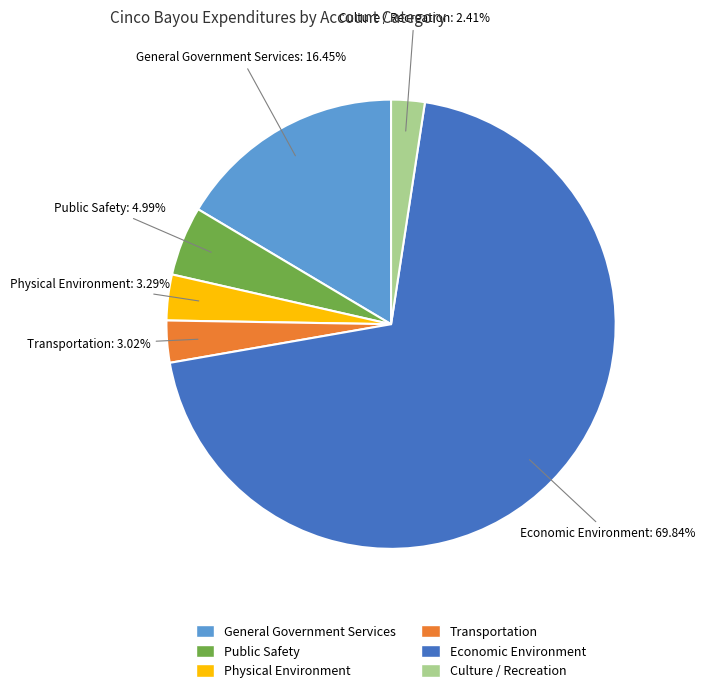

Do Physical Environment and Economic Environment together represent more than half of the pie?

Yes